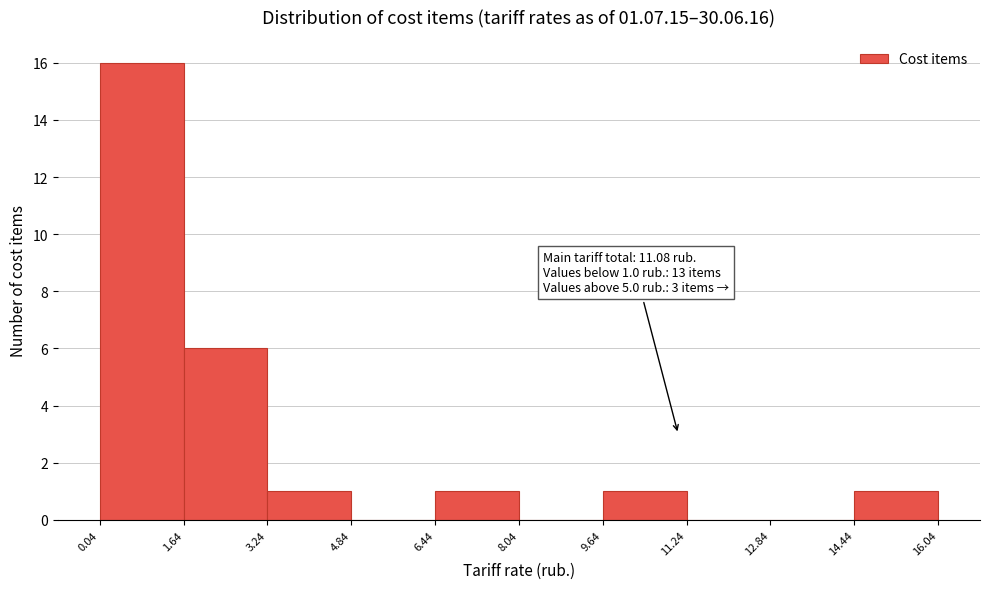

Which range on the x-axis has the tallest bar?

0.04 to 1.64